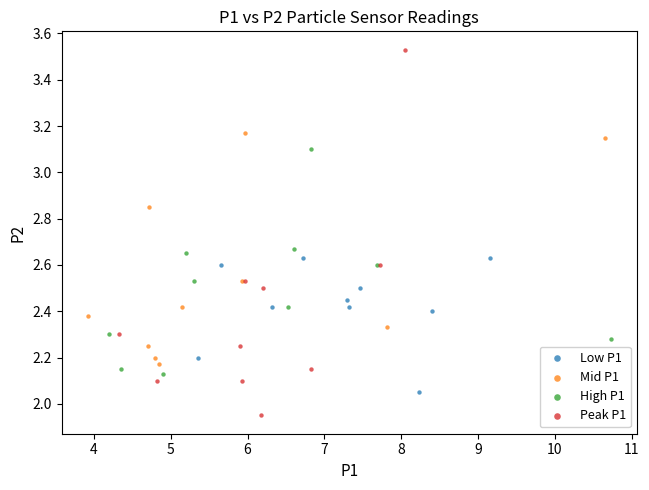

Which series has the widest spread of Y values?

Peak P1